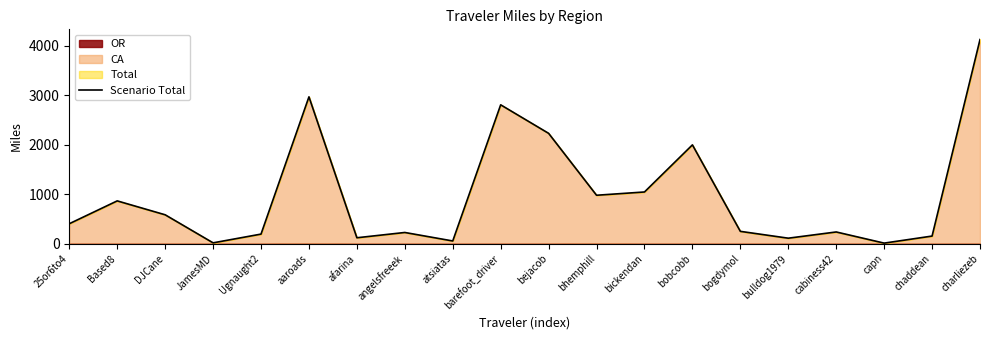

Does the chart display data point markers on the line(s)?

No